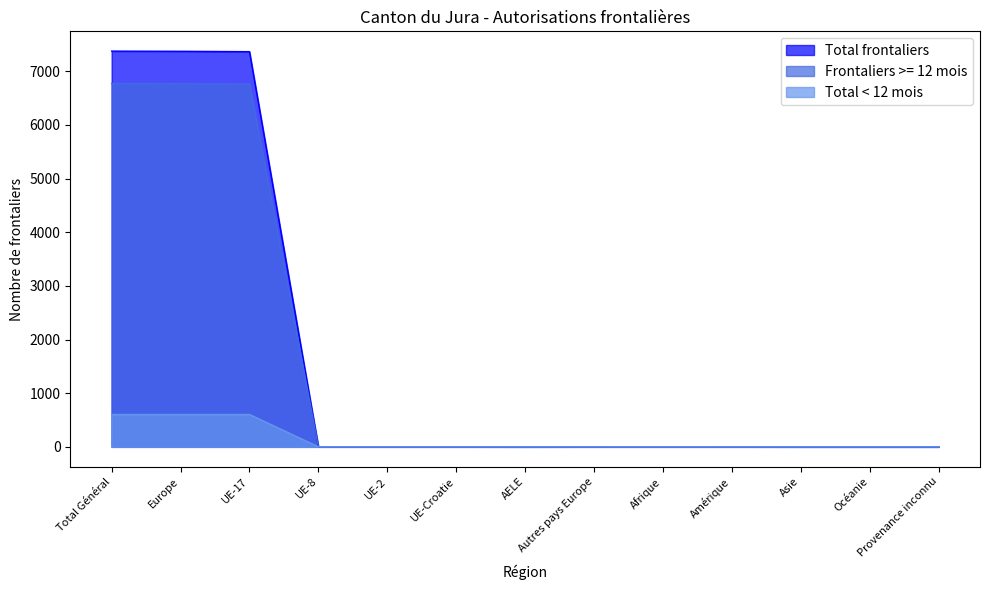

The value of Total < 12 mois at Autres pays Europe is 0. True or false?

True